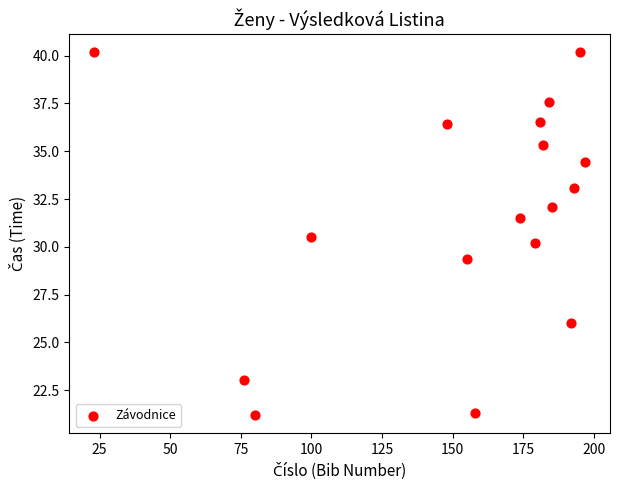

What is the range of X values (max minus min)?

174.0